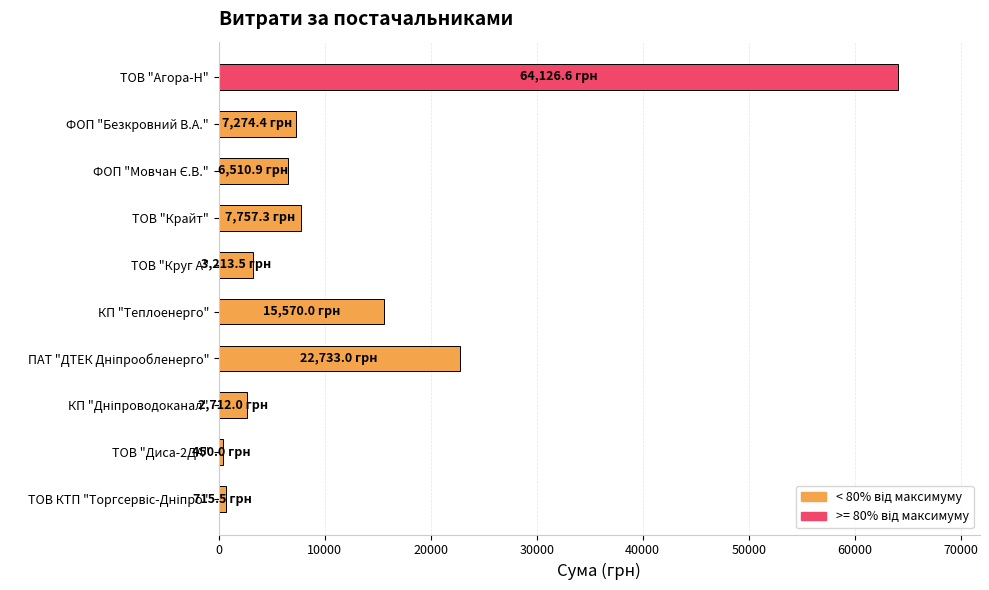

Does the chart contain any negative values?

No